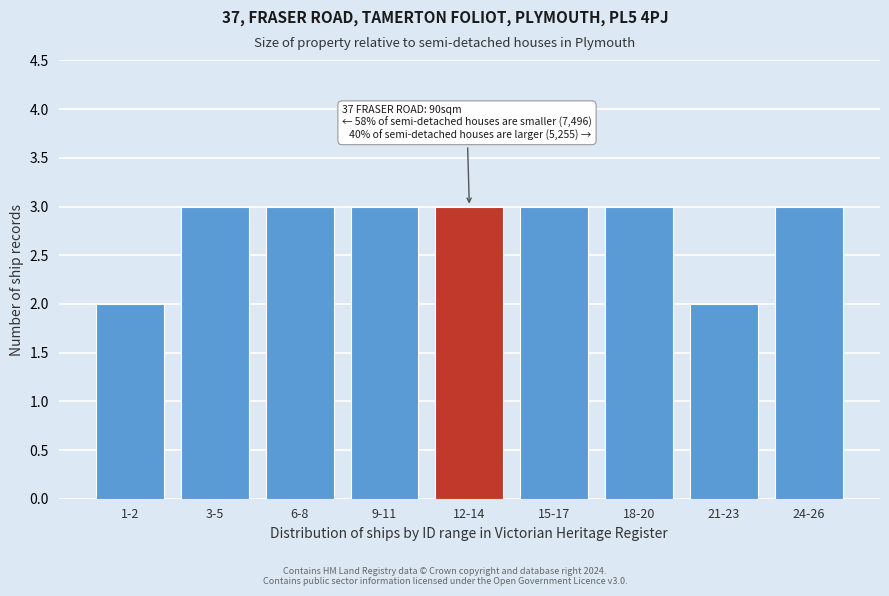

Reading left to right, list all the values displayed in this chart.

1-2=2	3-5=3	6-8=3	9-11=3	12-14=3	15-17=3	18-20=3	21-23=2	24-26=3